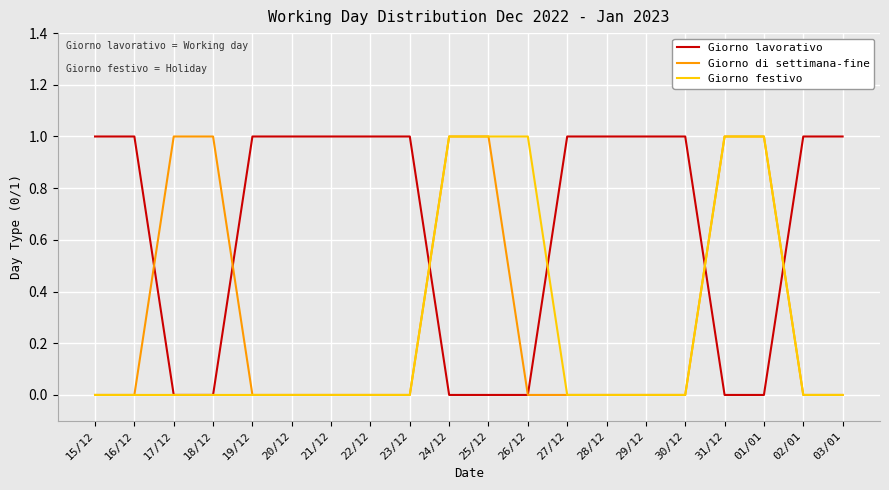

The Giorno lavorativo series shows 1 at 03/01. True or false?

True